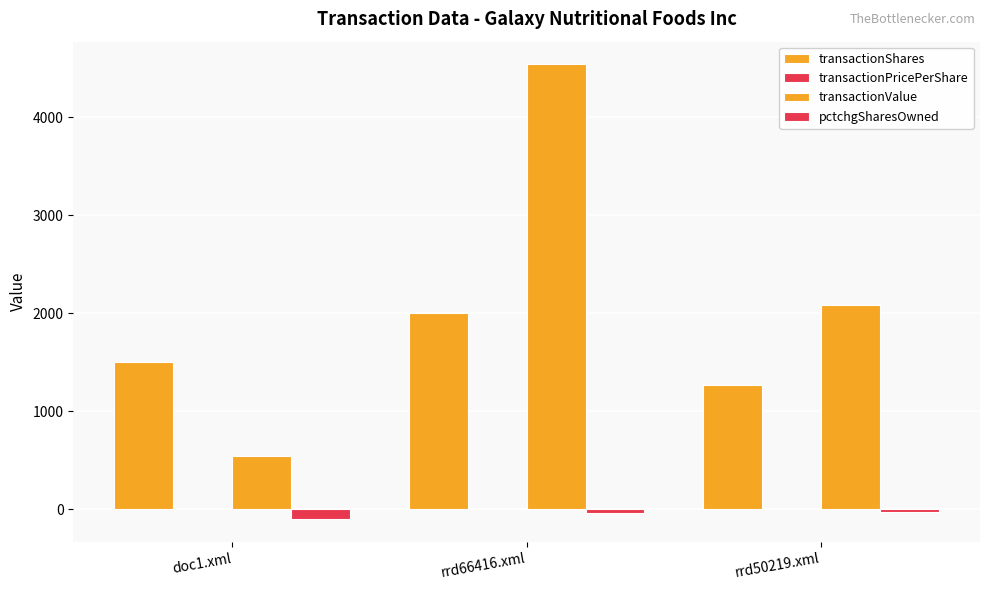

Are the bars grouped side by side (vs. stacked)?

Yes